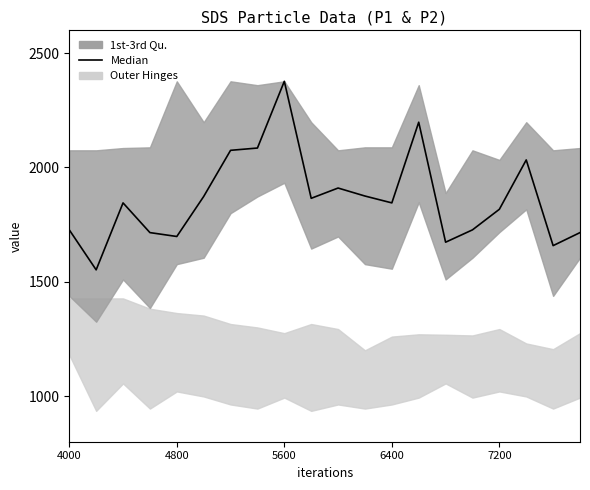

True or false: the data shows 2075.0 at 6.

True